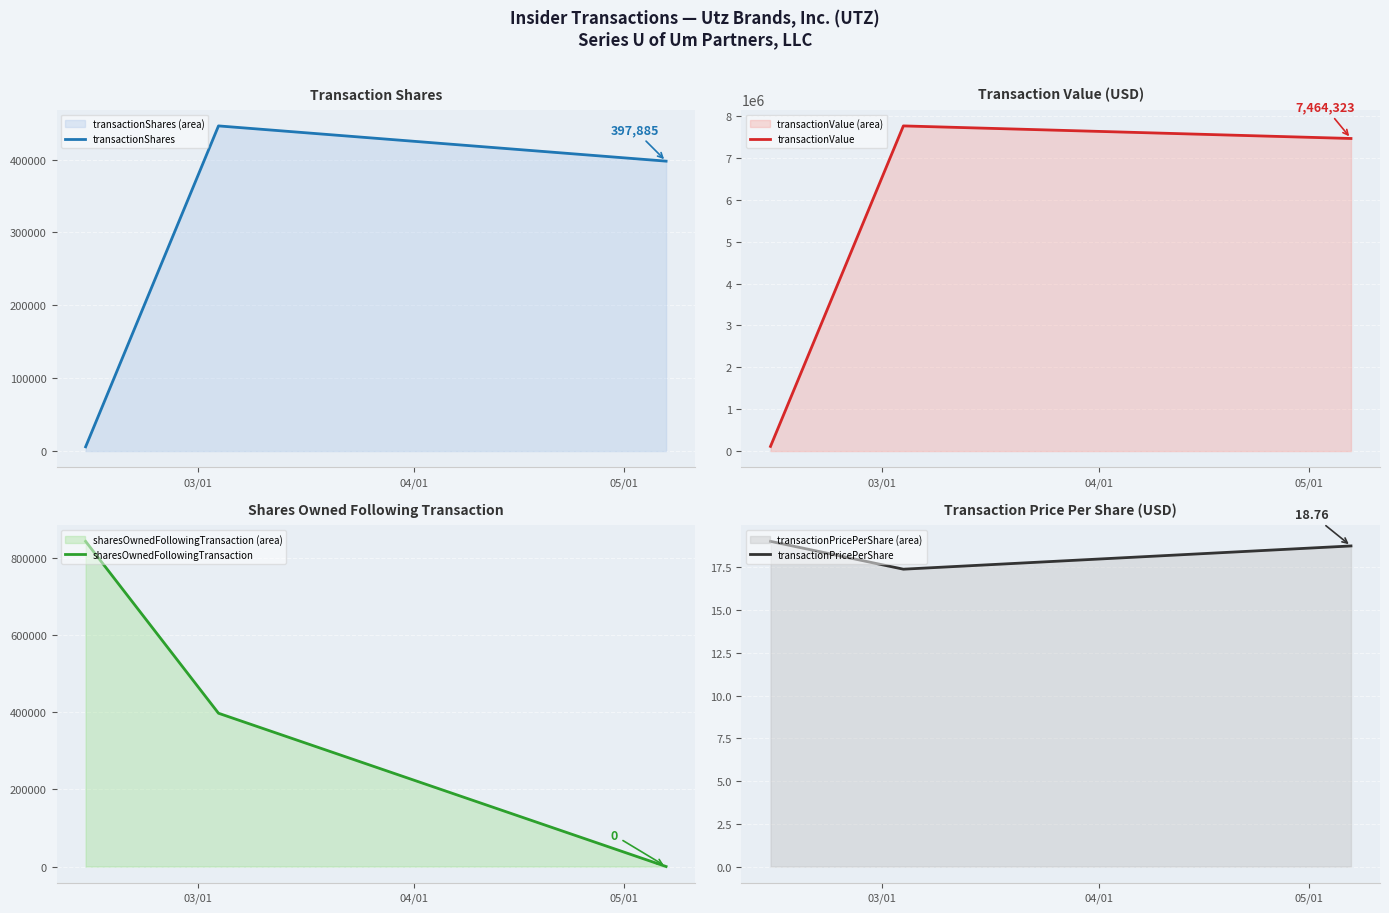

Which series has the largest range (max minus min)?

transactionValue